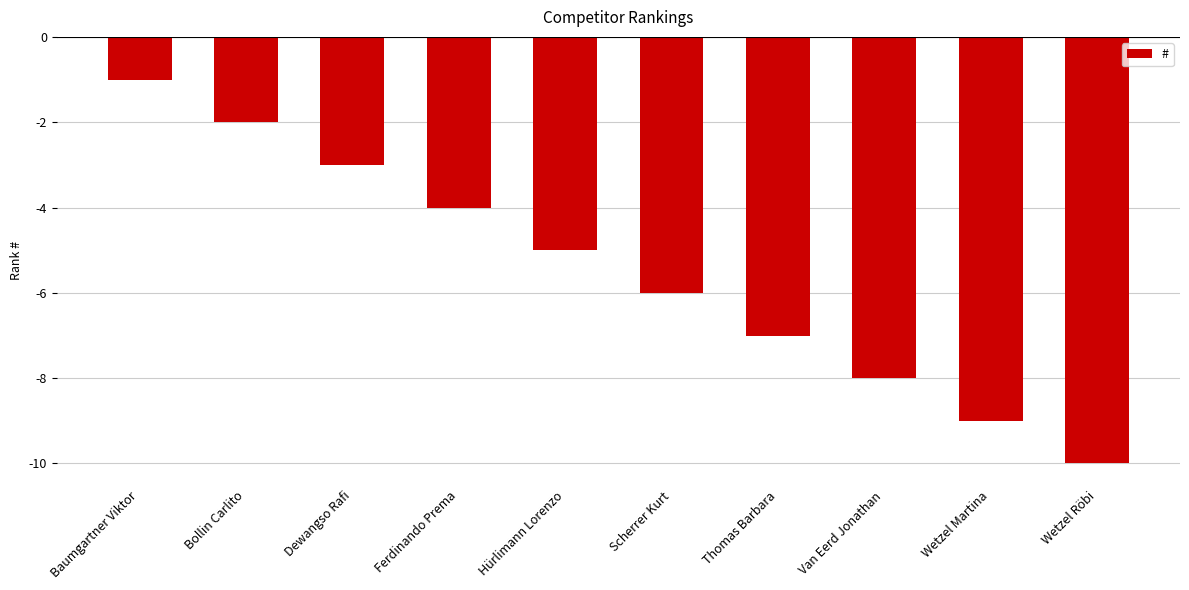

What is the difference between the maximum and minimum values?

9